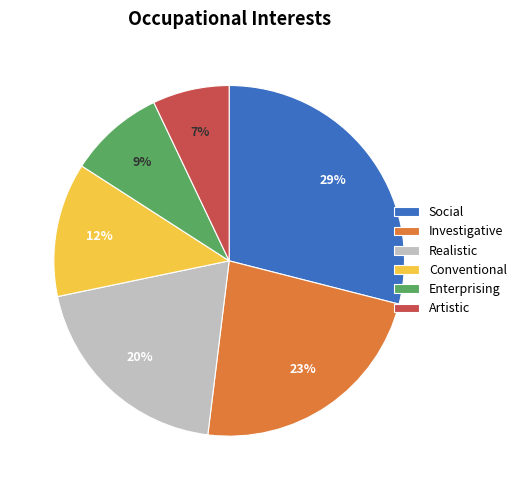

Which has a higher value, Enterprising or Realistic?

Realistic